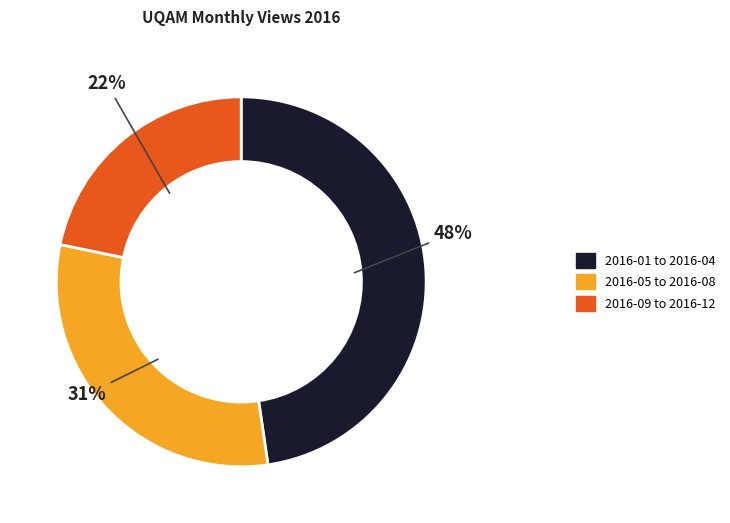

Count the number of slices in the pie.

3